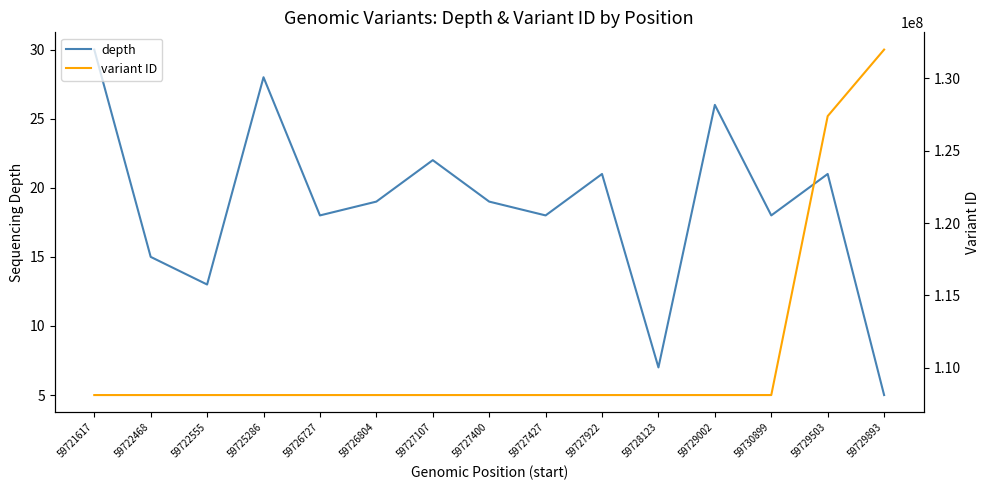

Read the depth value at 59727922.

21